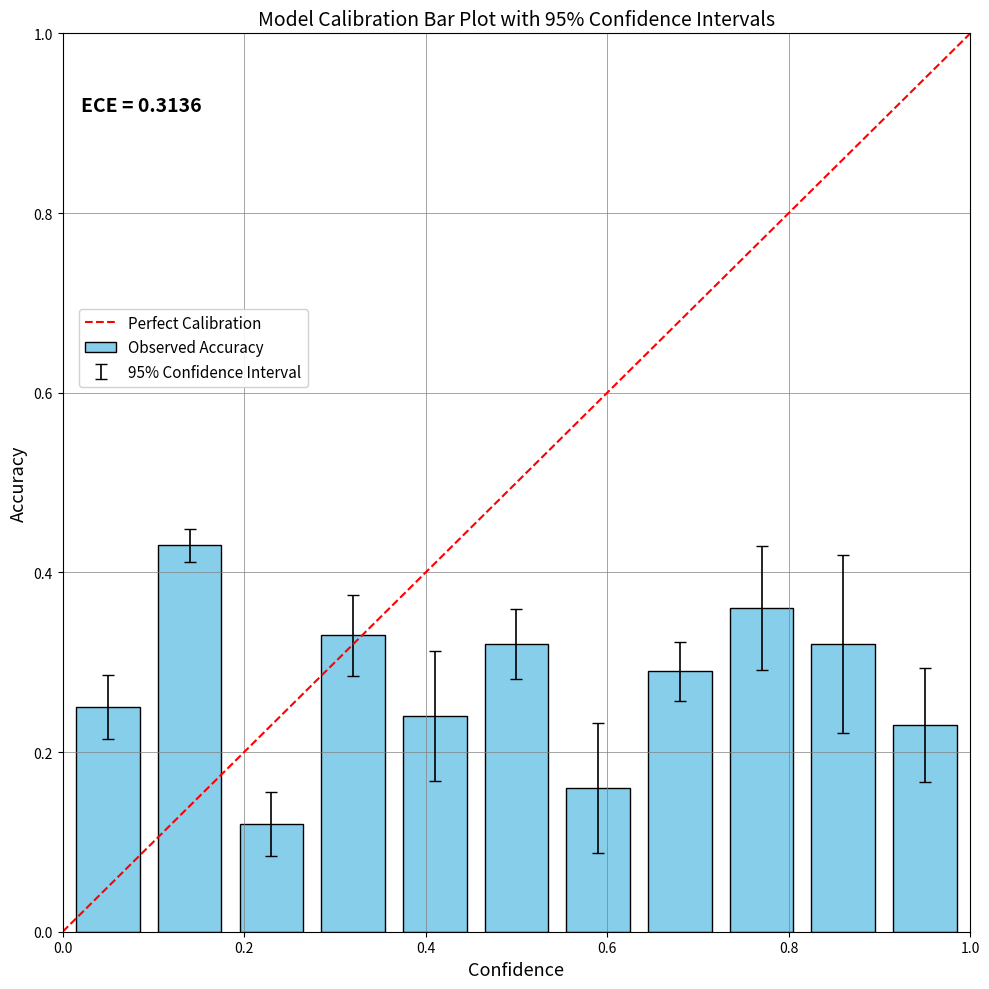

How many values are between 0 and 1?

11